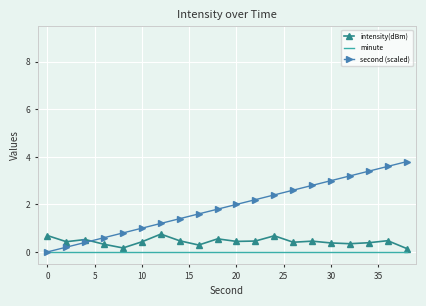

True or false: intensity(dBm) has more than 1 interior local peaks.

True